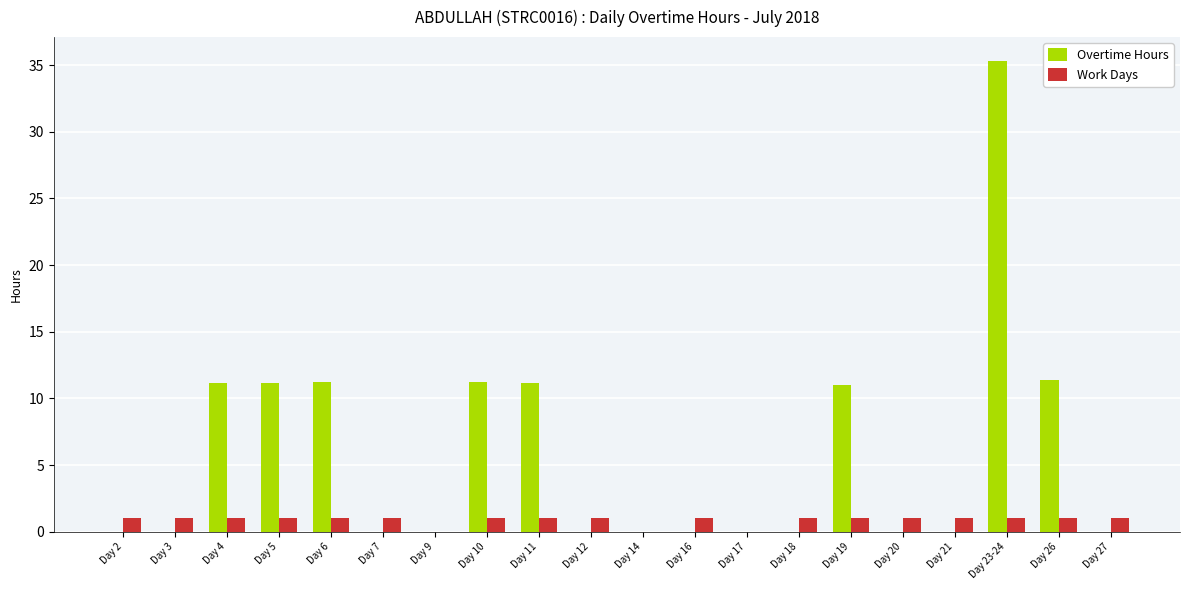

What are all the series names shown in the legend?

Overtime Hours, Work Days